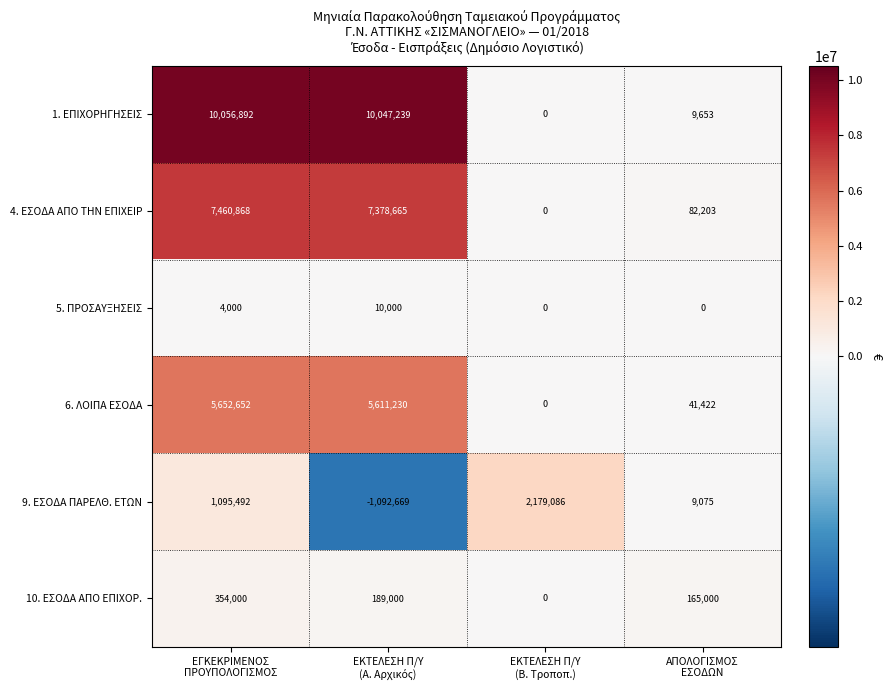

Reading left to right, extract all data points from this chart.

1. ΕΠΙΧΟΡΗΓΗΣΕΙΣ: 10056892	10047239	0	9653
4. ΕΣΟΔΑ ΑΠΟ ΤΗΝ ΕΠΙΧΕΙΡ: 7460868	7378665	0	82203
5. ΠΡΟΣΑΥΞΗΣΕΙΣ: 4000	10000	0	0
6. ΛΟΙΠΑ ΕΣΟΔΑ: 5652652	5611230	0	41422
9. ΕΣΟΔΑ ΠΑΡΕΛΘ. ΕΤΩΝ: 1095492	-1092669	2179086	9075
10. ΕΣΟΔΑ ΑΠΟ ΕΠΙΧΟΡ.: 354000	189000	0	165000